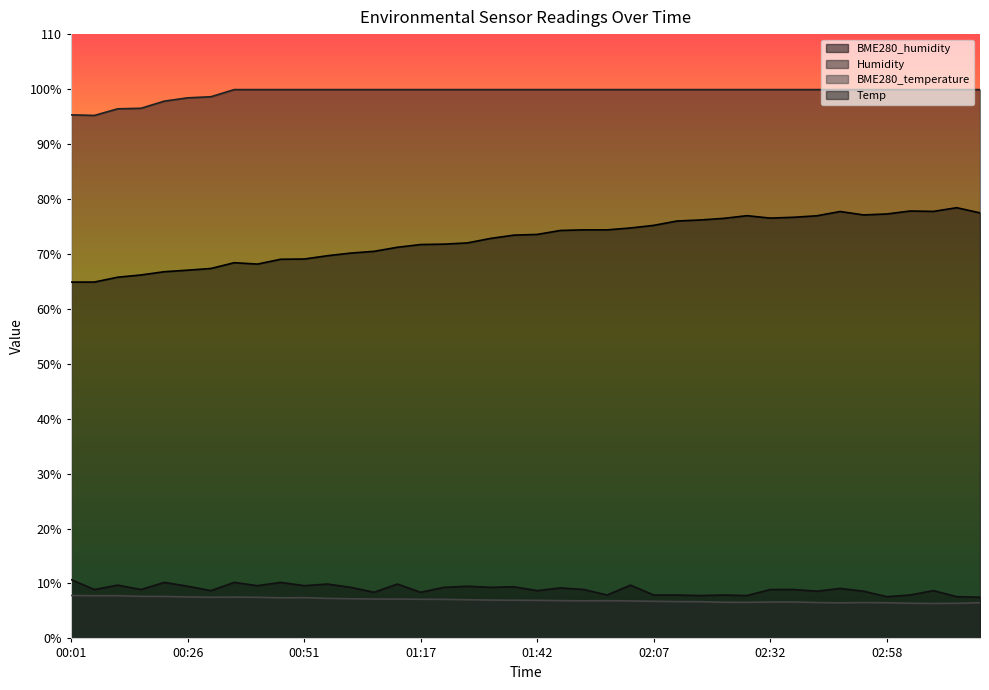

True or false: BME280_humidity and Temp cross at least once.

False